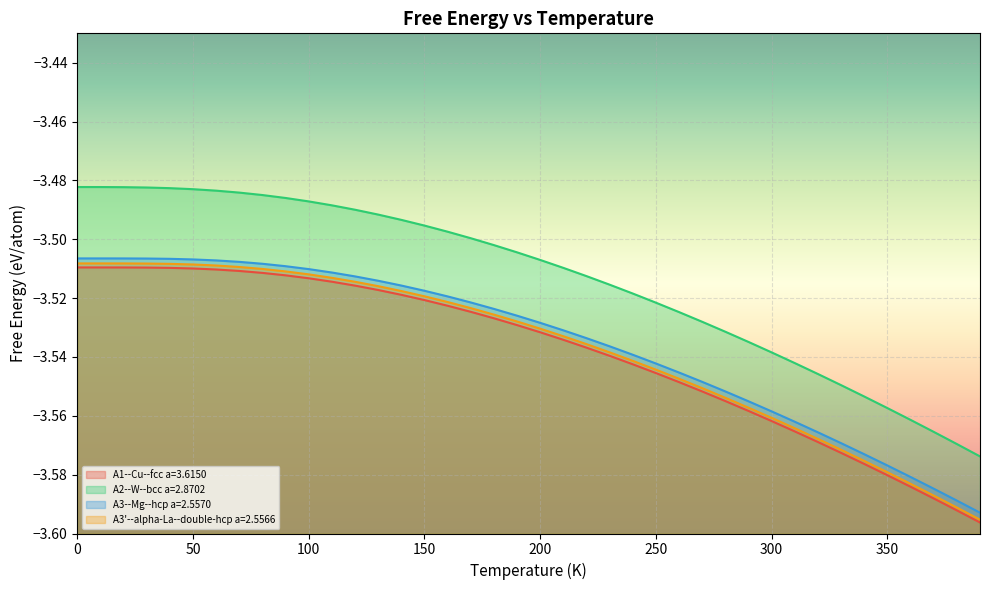

What is the maximum value for A3'--alpha-La--double-hcp a=2.5566?

-3.5